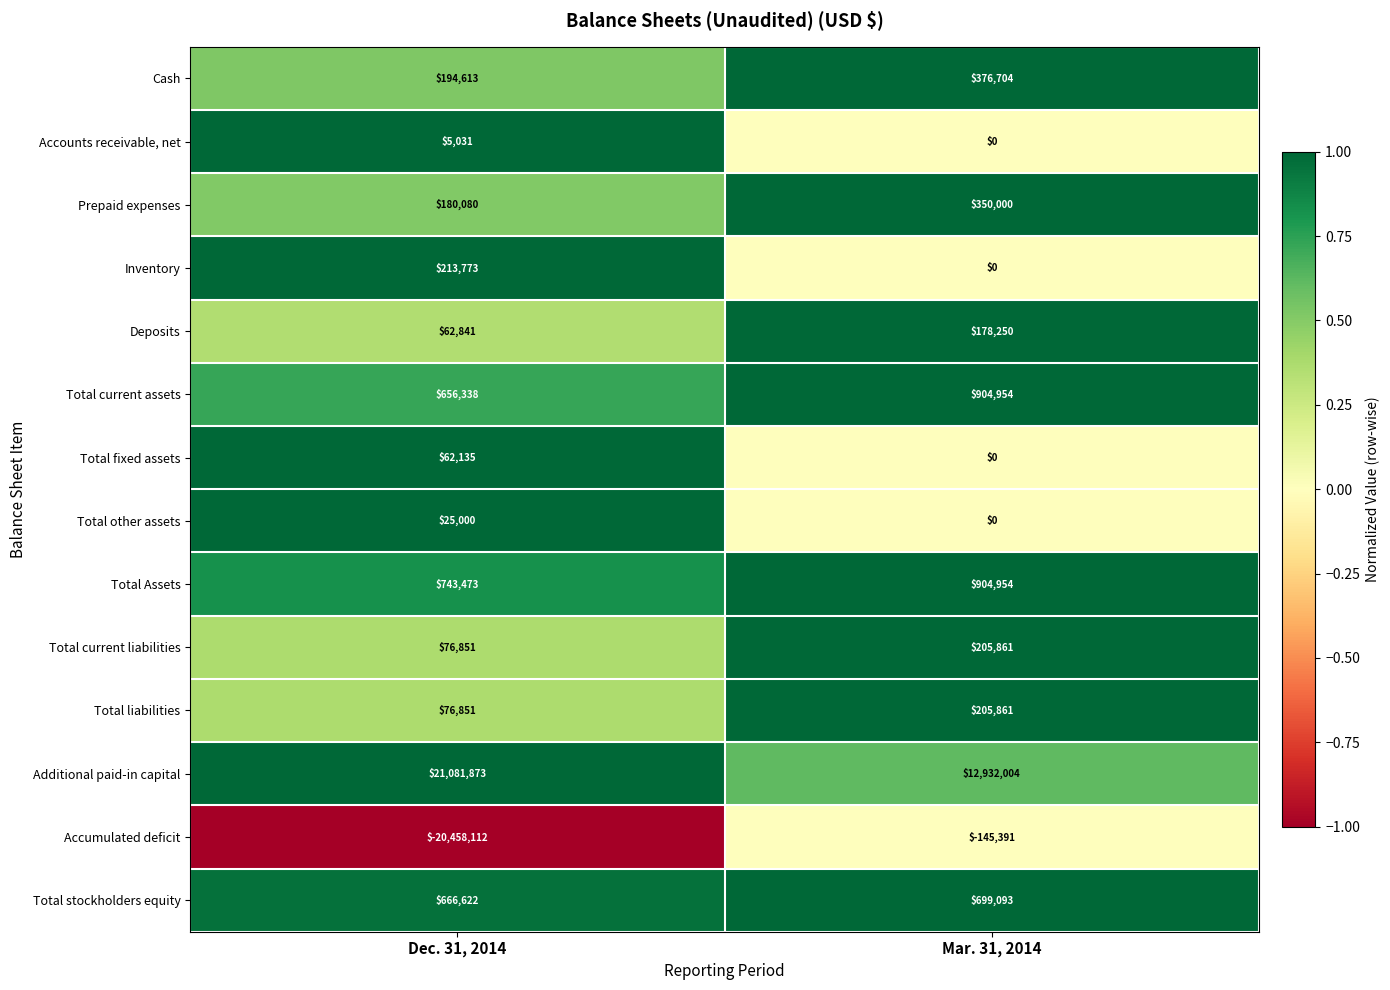

Rank the categories by Inventory value from lowest to highest.

Mar. 31, 2014, Dec. 31, 2014